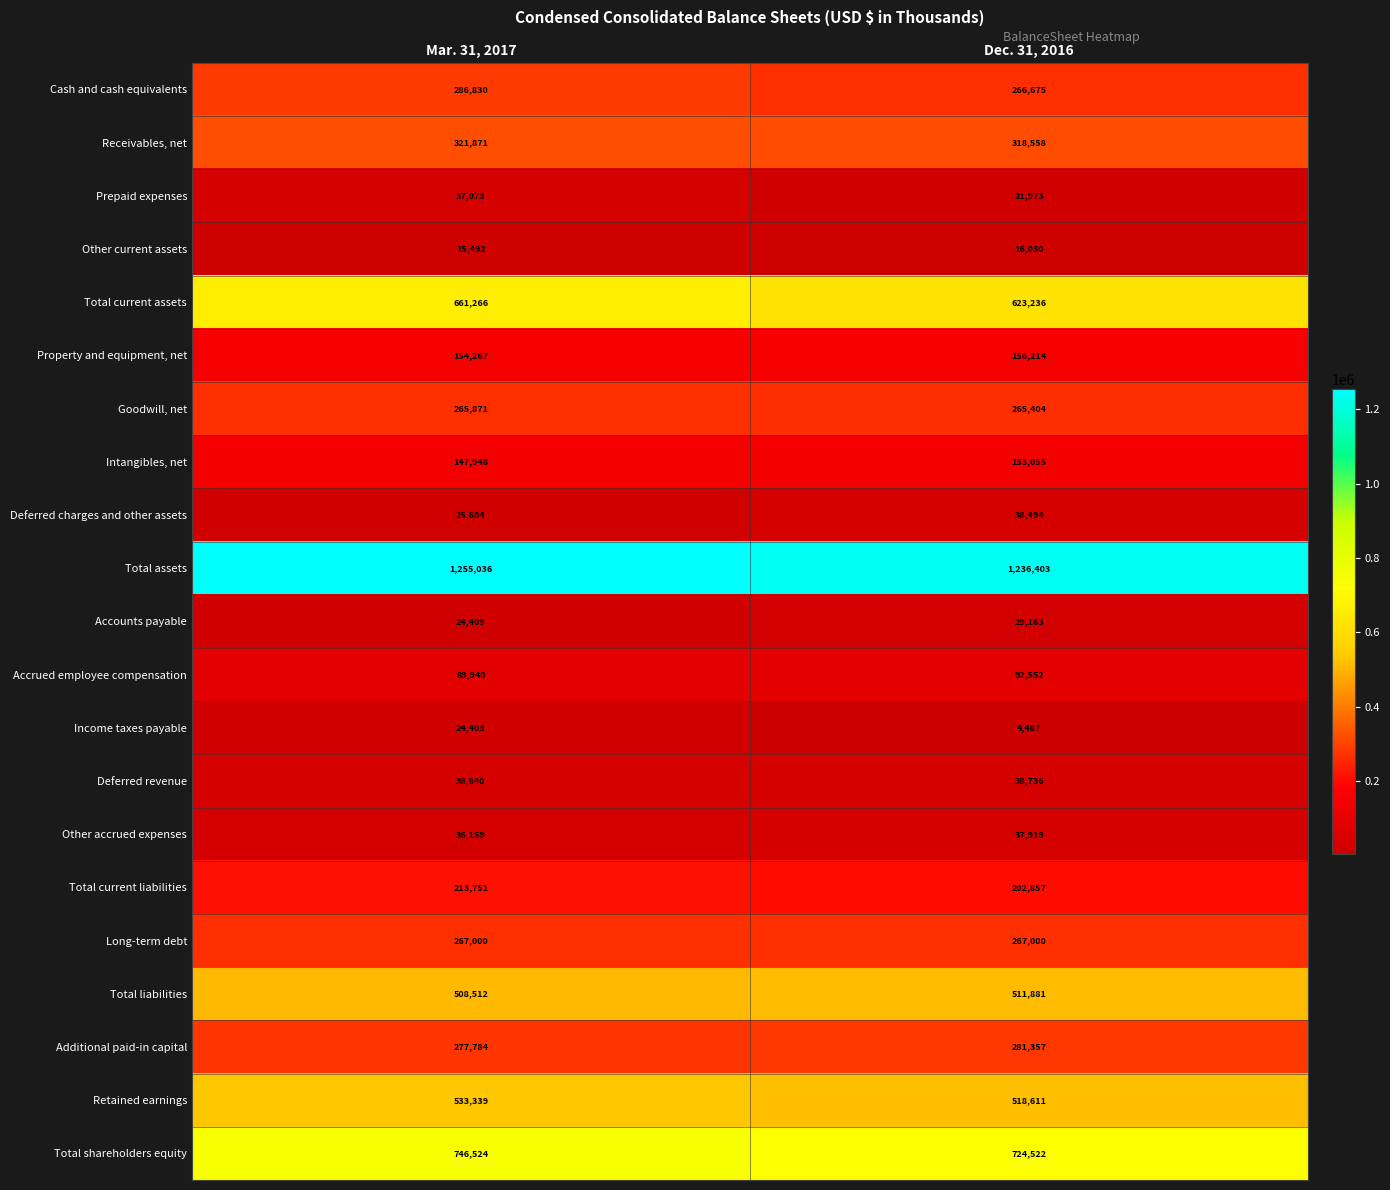

What is the difference between the Total current assets values at Dec. 31, 2016 and Mar. 31, 2017?

38030